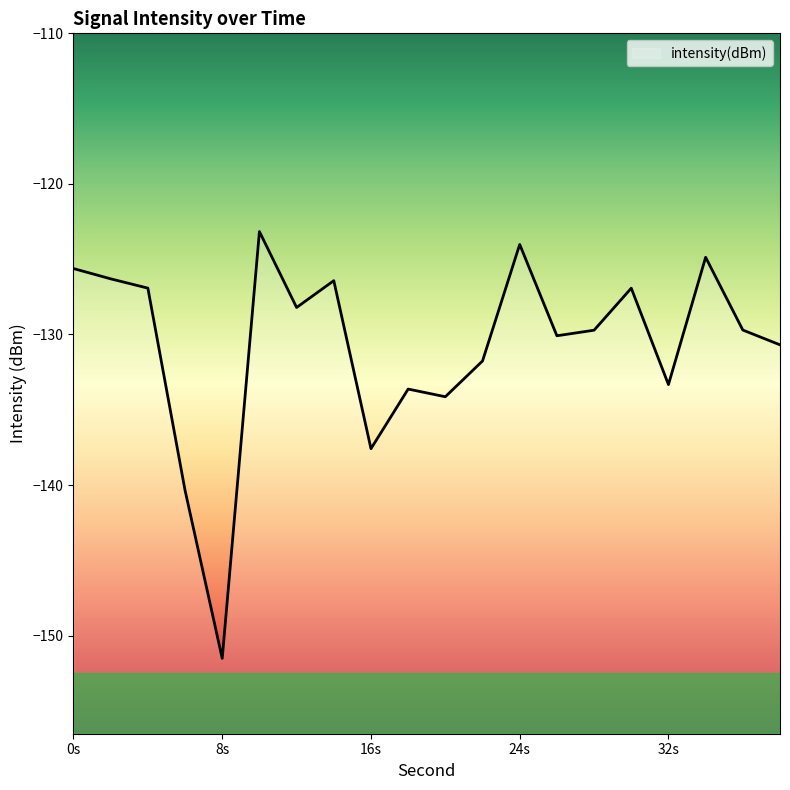

What is the sum of the values at 38 and 18?

-264.3